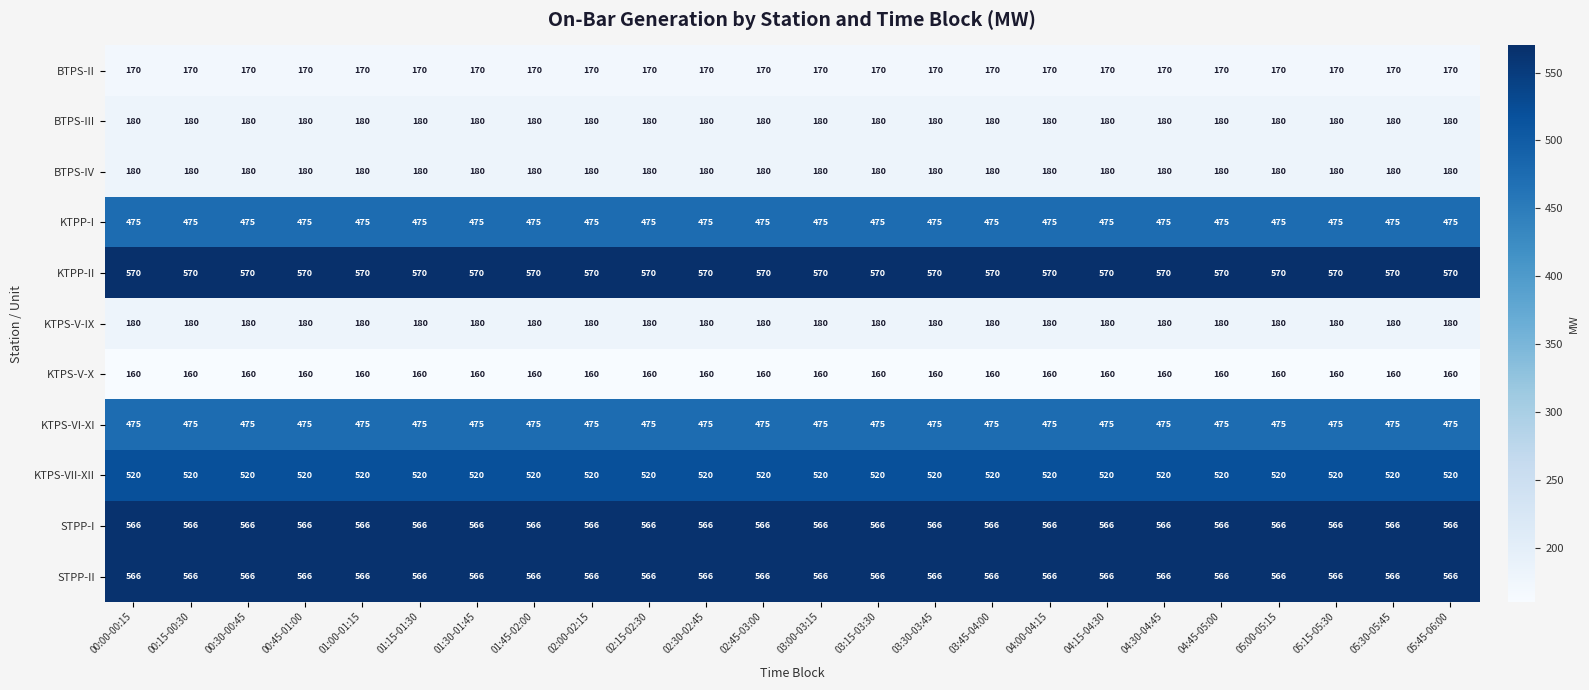

What is the smallest value displayed?

160